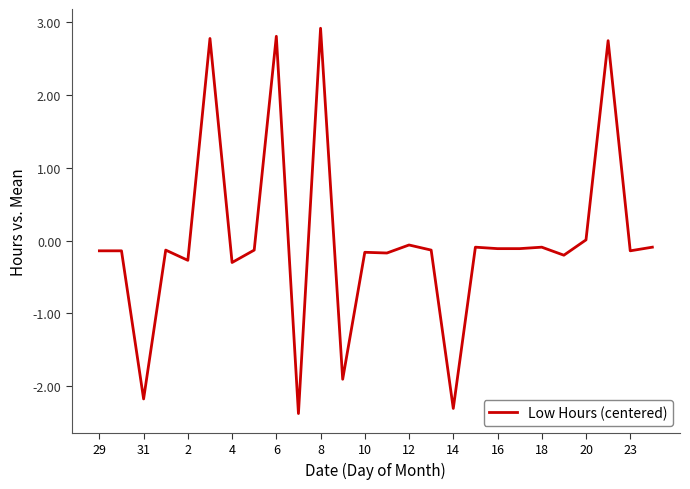

What is the smallest value displayed?

-2.4